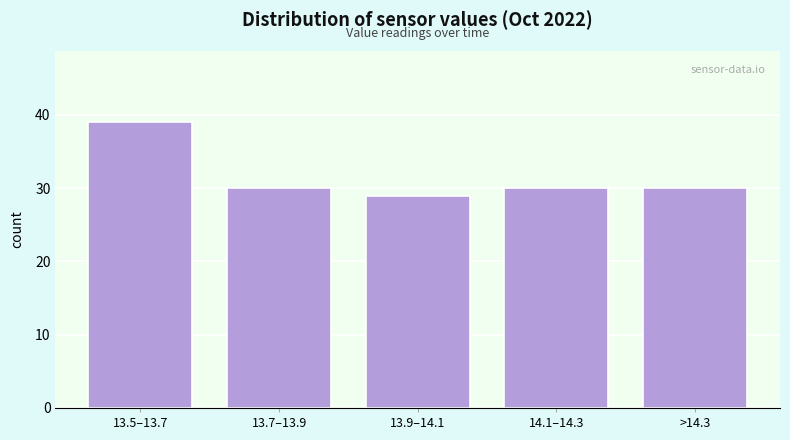

Reading left to right, extract all data points from this chart.

13.5–13.7=39	13.7–13.9=30	13.9–14.1=29	14.1–14.3=30	>14.3=30